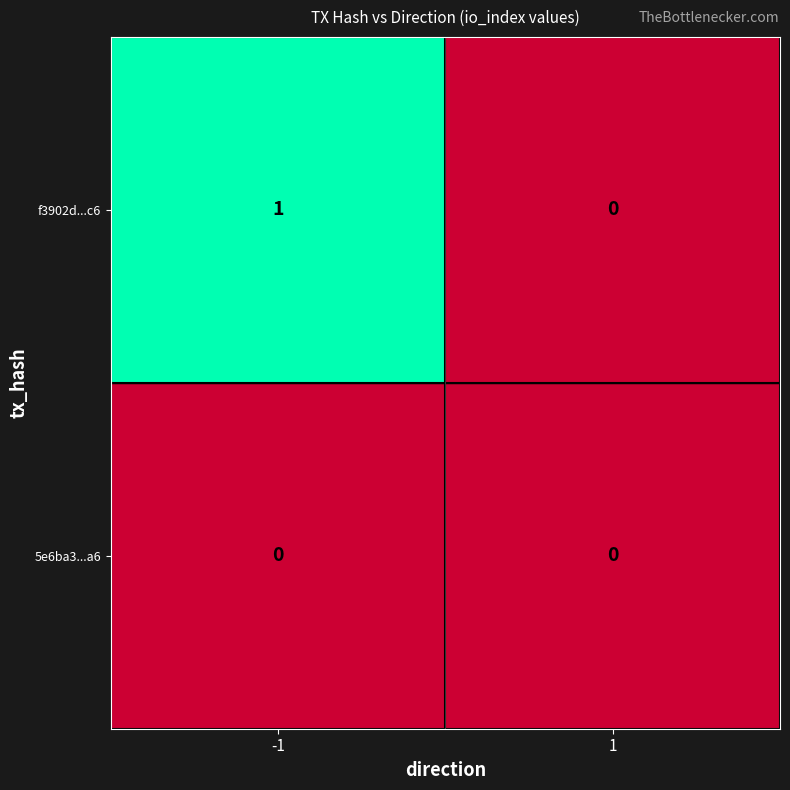

Rank the series at -1 from lowest to highest value.

5e6ba3...a6, f3902d...c6